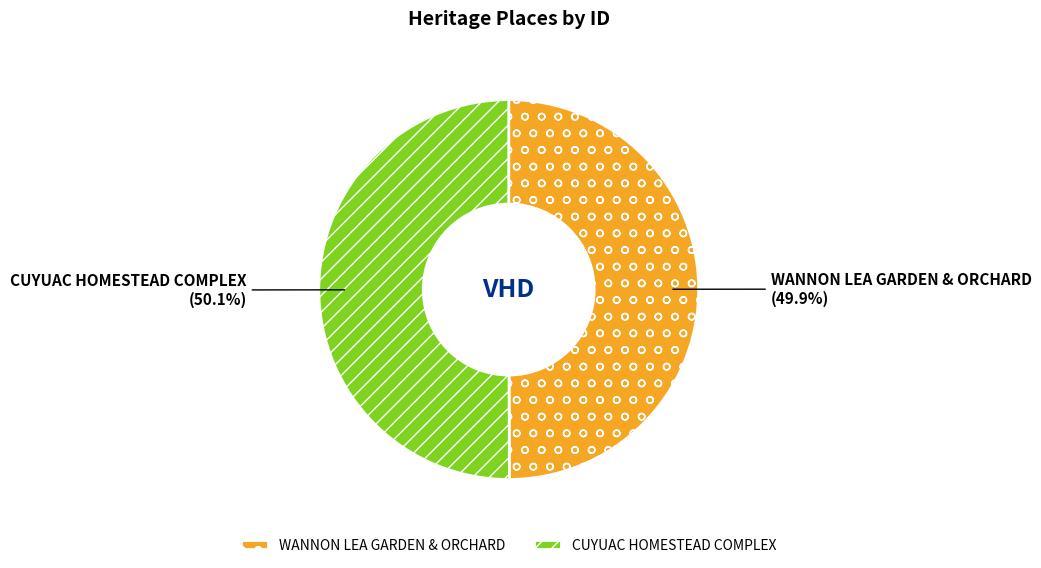

To the nearest percent, what is the average slice percentage?

50%